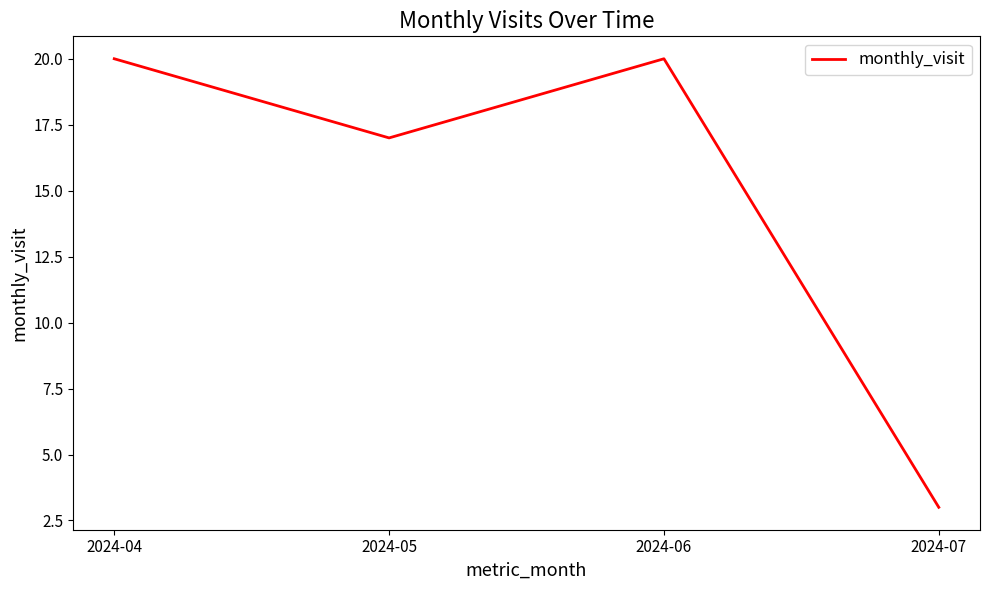

Does the chart have visible grid lines?

No